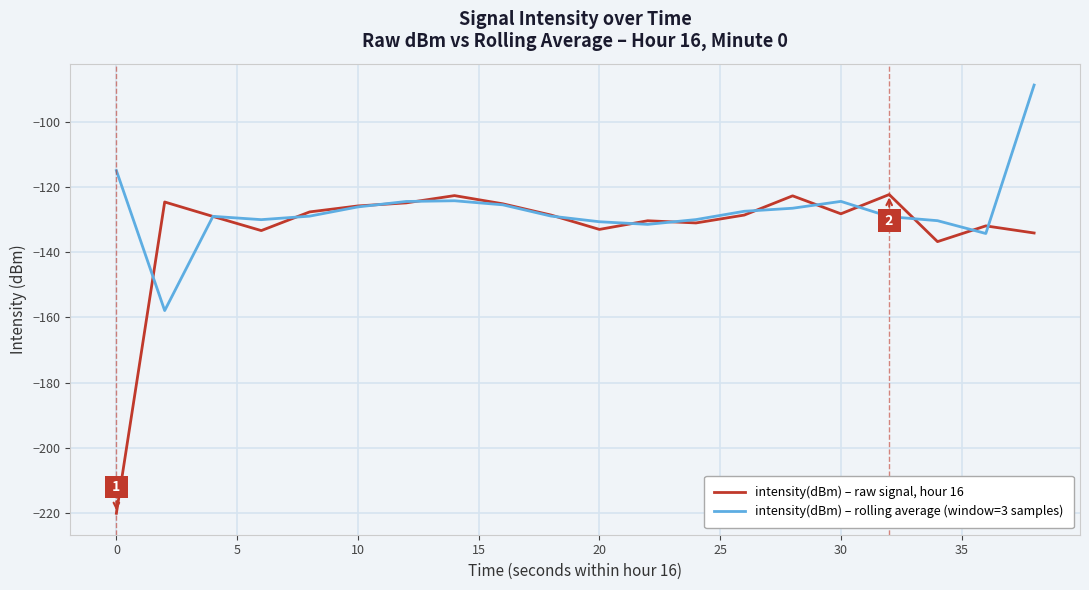

How many series are shown in this chart?

2